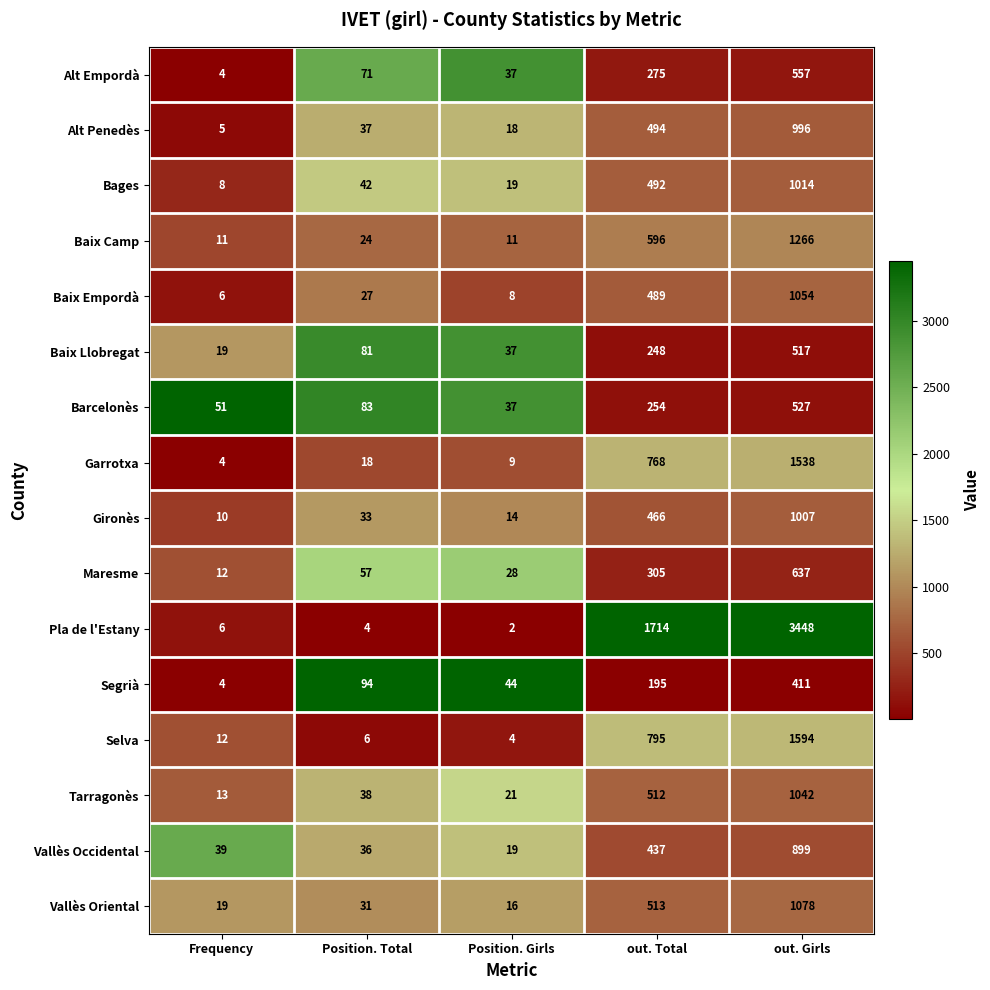

At which label does Barcelonès reach its peak?

out. Girls